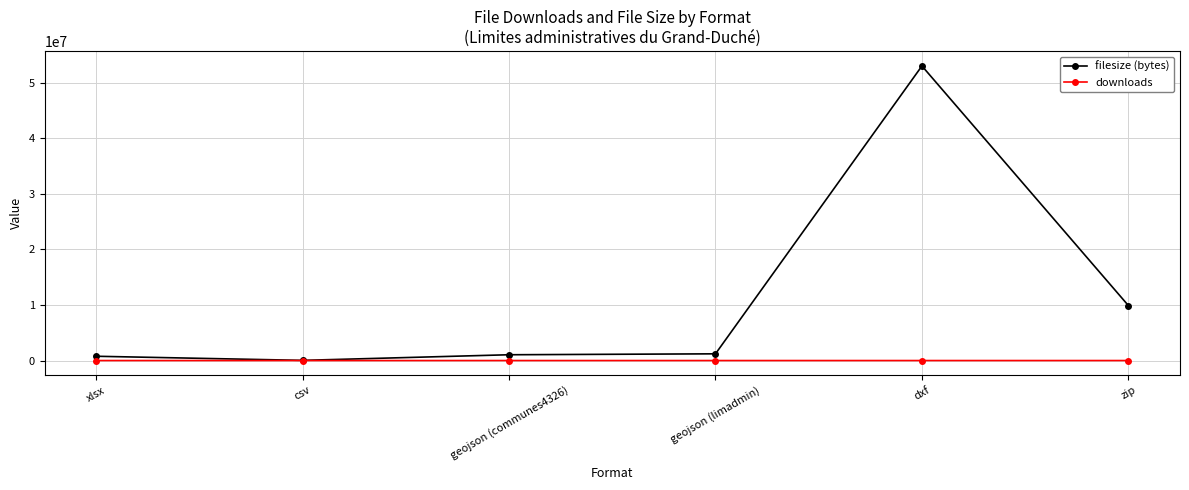

At which category is the sum across all series the highest?

dxf